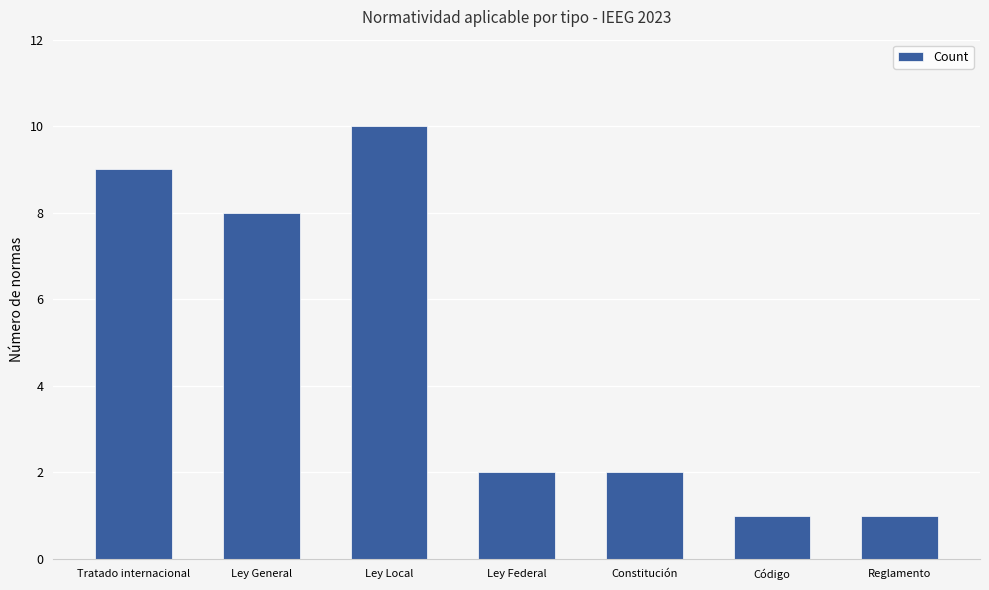

Where does the data first go above 2?

Tratado internacional